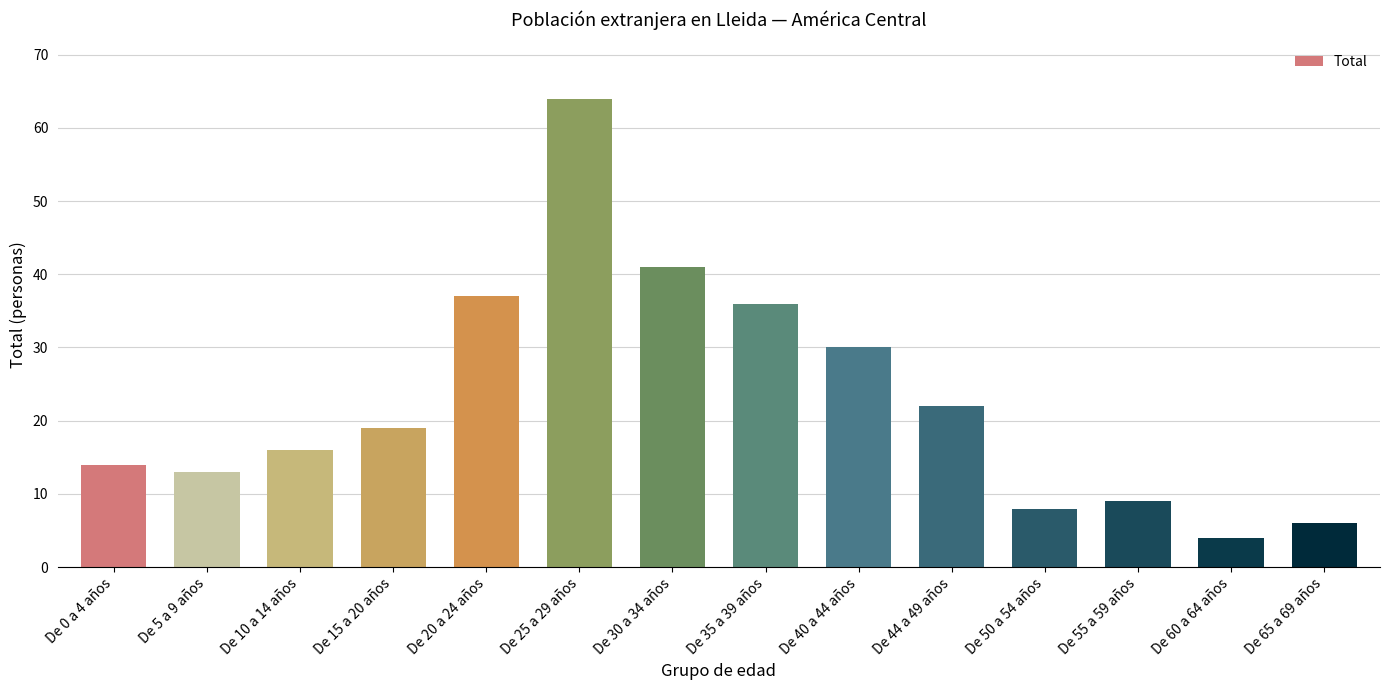

How many distinct data groups are displayed?

1